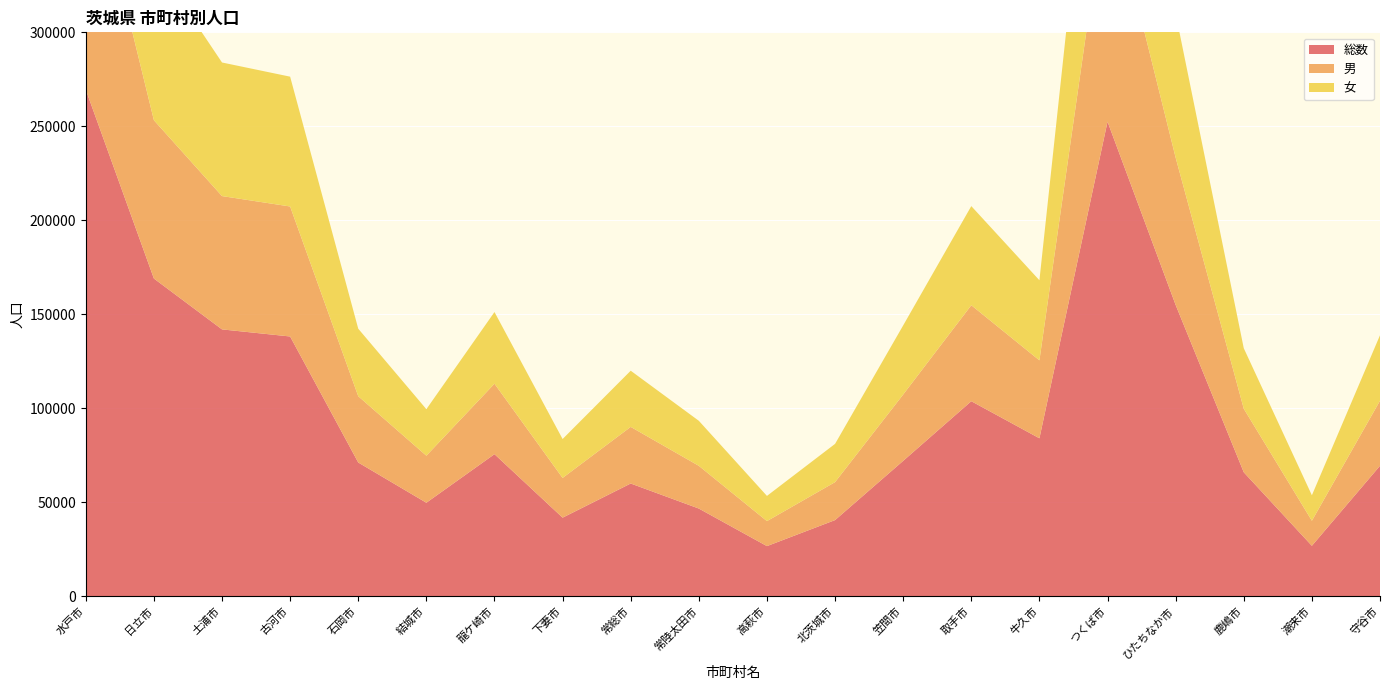

Reading right to left, transcribe all the data shown in this chart.

総数: 守谷市=69434	潮来市=26868	鹿嶋市=65980	ひたちなか市=154987	つくば市=252481	牛久市=84057	取手市=103780	笠間市=72050	北茨城市=40541	高萩市=26698	常陸太田市=46679	常総市=59999	下妻市=41830	龍ケ崎市=75605	結城市=49768	石岡市=71173	古河市=138209	土浦市=141980	日立市=169036	水戸市=269502
男: 守谷市=34611	潮来市=13311	鹿嶋市=33807	ひたちなか市=78351	つくば市=126837	牛久市=41459	取手市=51058	笠間市=35287	北茨城市=20191	高萩市=13301	常陸太田市=22723	常総市=30121	下妻市=21127	龍ケ崎市=37495	結城市=25027	石岡市=35264	古河市=69154	土浦市=70918	日立市=84220	水戸市=131978
女: 守谷市=34823	潮来市=13557	鹿嶋市=32173	ひたちなか市=76636	つくば市=125644	牛久市=42598	取手市=52722	笠間市=36763	北茨城市=20350	高萩市=13397	常陸太田市=23956	常総市=29878	下妻市=20703	龍ケ崎市=38110	結城市=24741	石岡市=35909	古河市=69055	土浦市=71062	日立市=84816	水戸市=137524